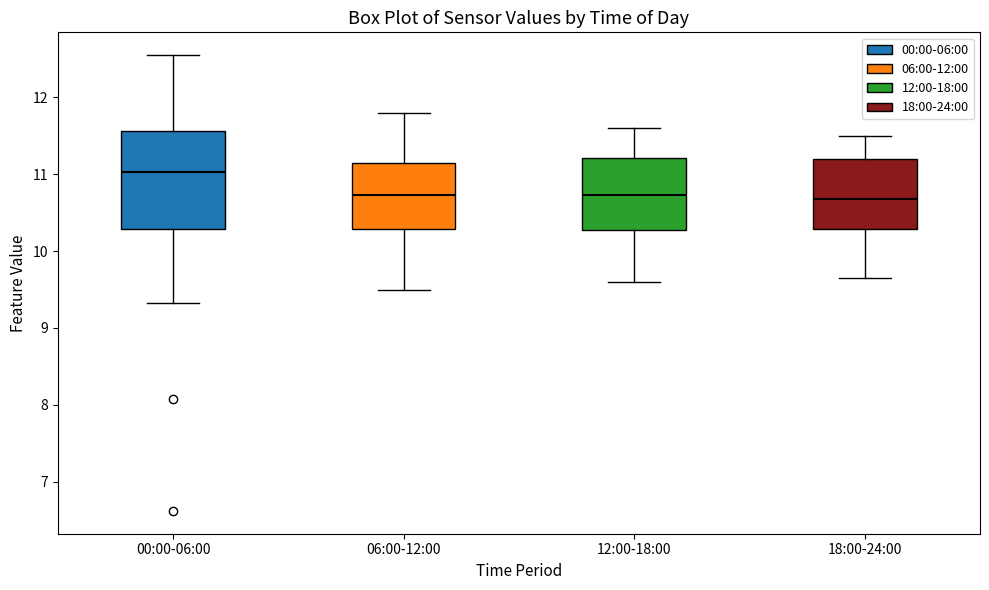

Comparing the boxes themselves (not the whiskers), which one is the tallest?

00:00-06:00